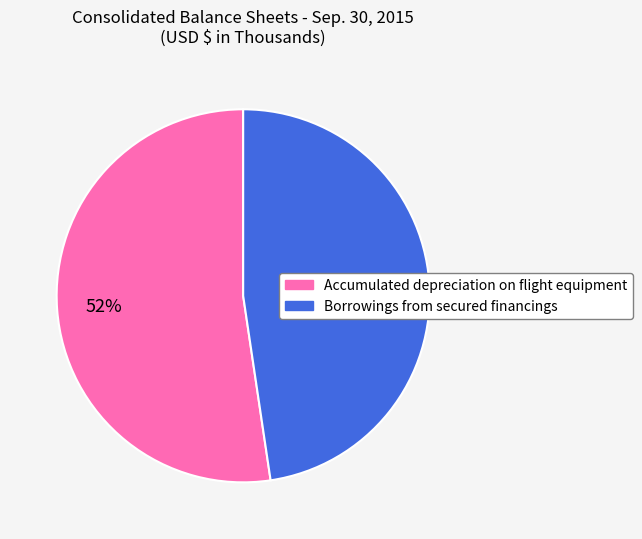

Between Accumulated depreciation on flight equipment and Borrowings from secured financings, which is larger?

Accumulated depreciation on flight equipment